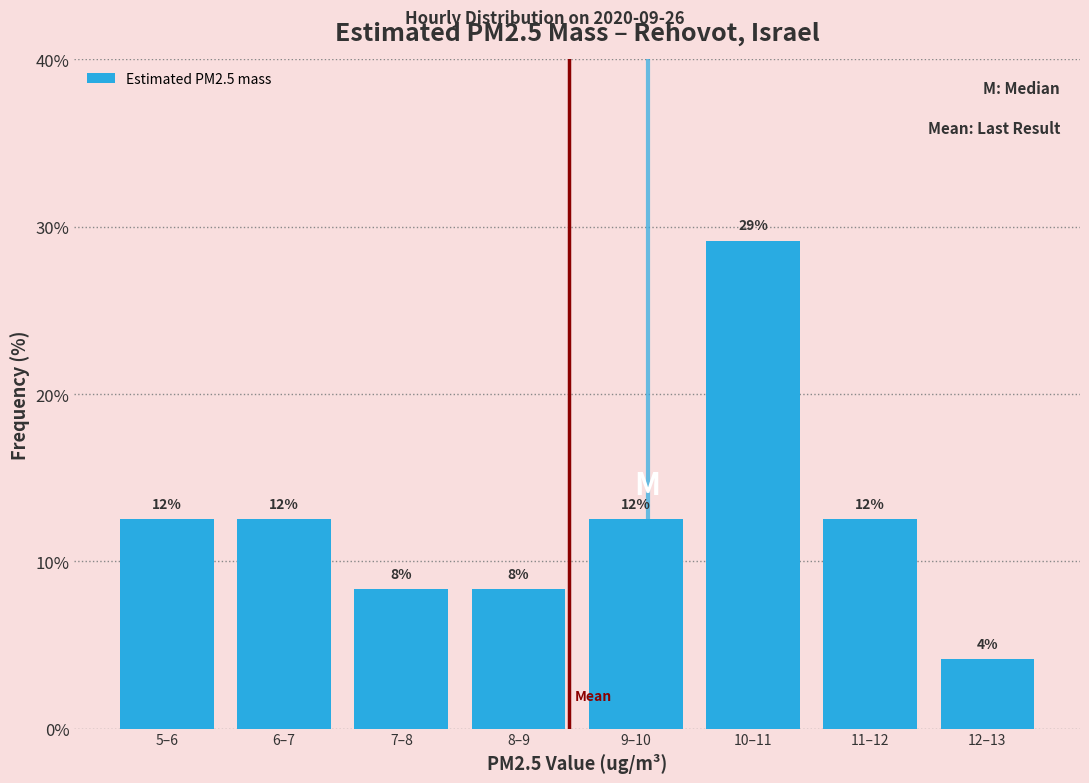

How many bars are there in total?

8